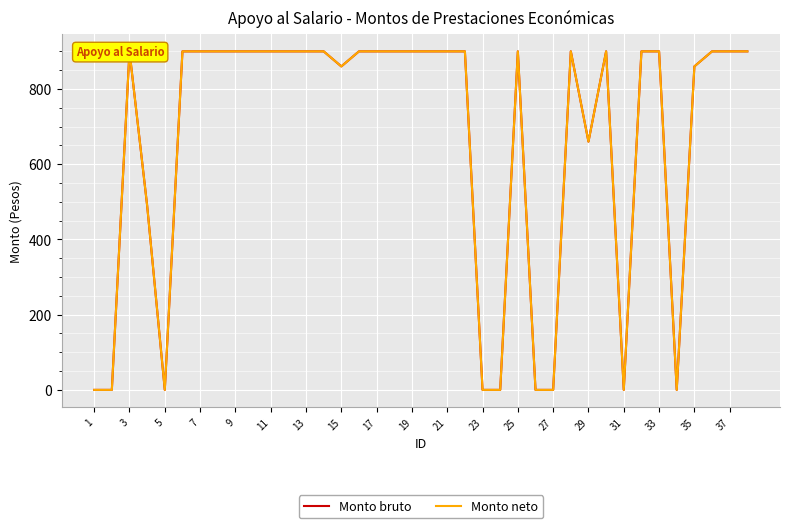

What is the average value of the Monto neto series?

668